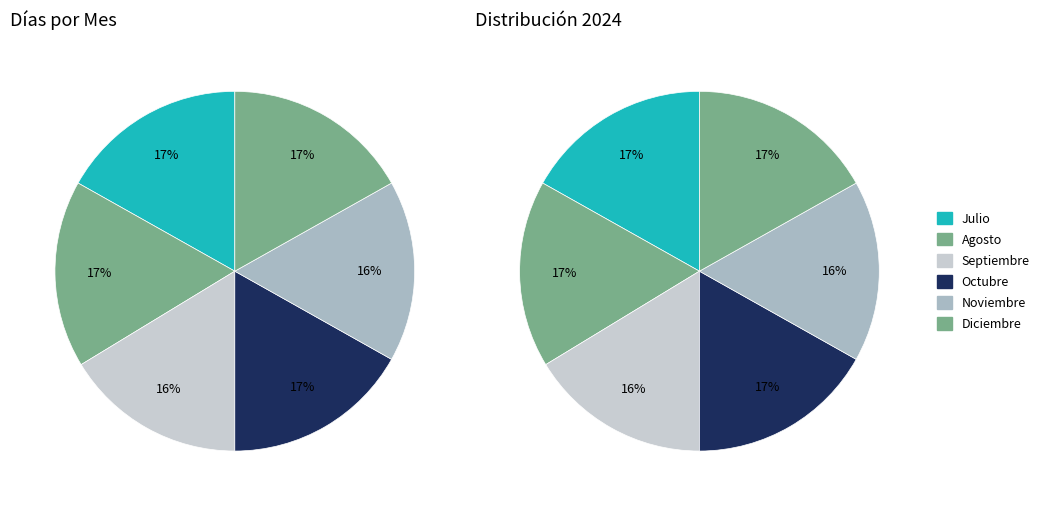

Count the number of slices in the pie.

6